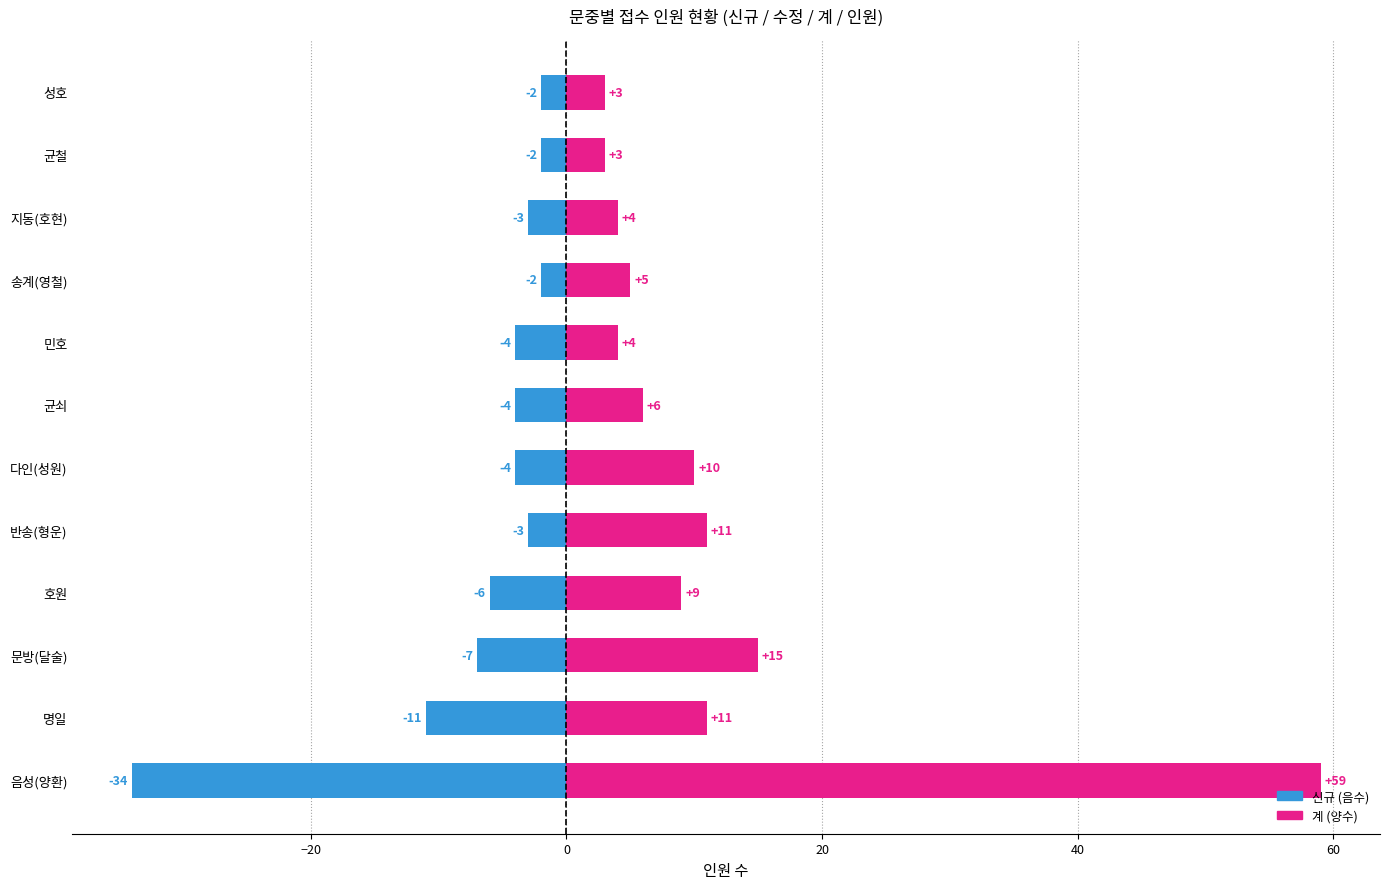

What is the average value of the 신규 series?

-7